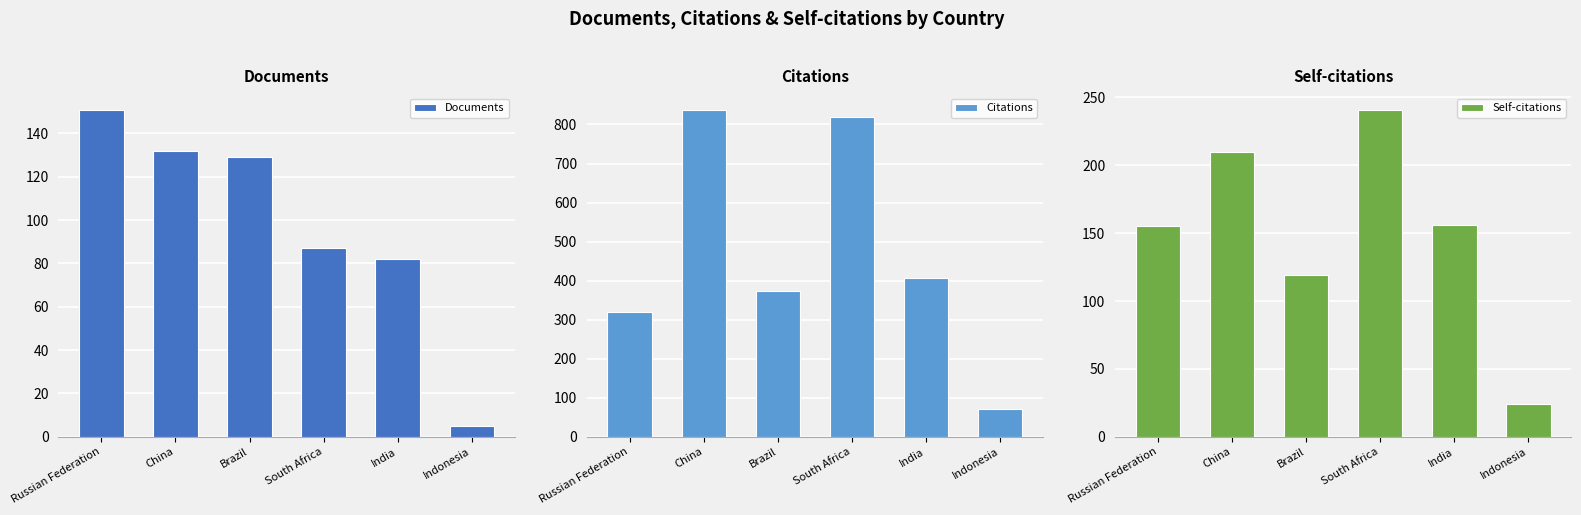

At which label does Citations first exceed 407?

China